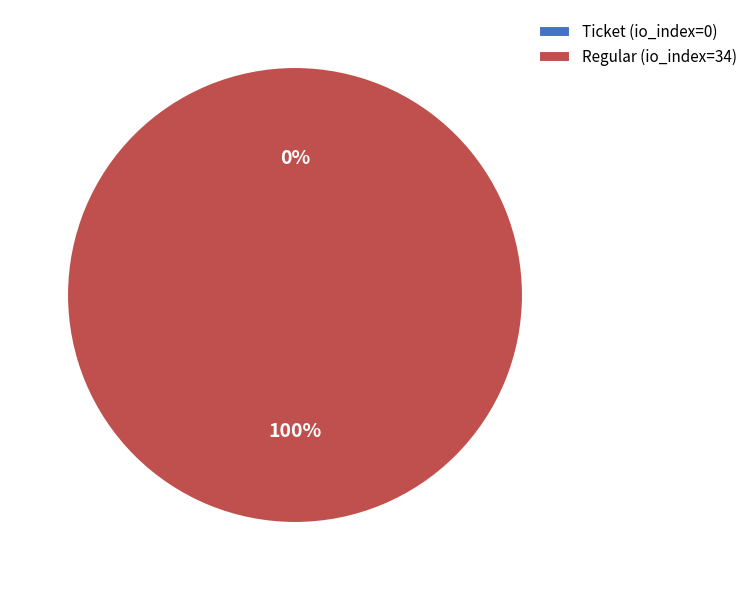

True or false: Regular (io_index=34) accounts for 100% of the total.

True